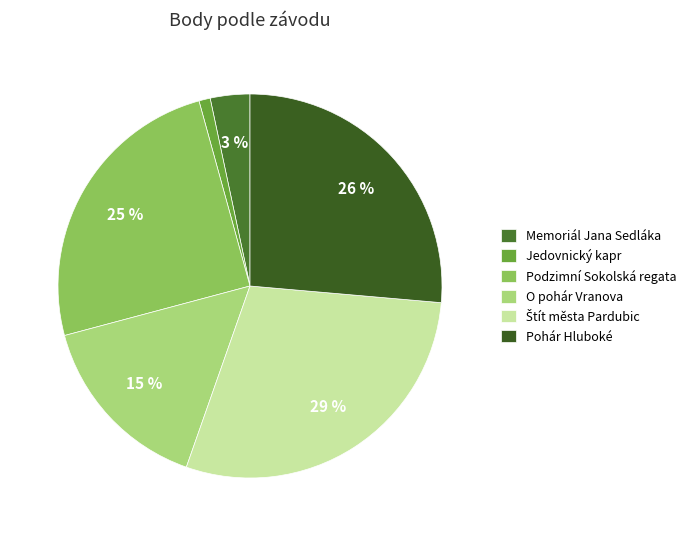

True or false: Štít města Pardubic accounts for 29% of the total.

True